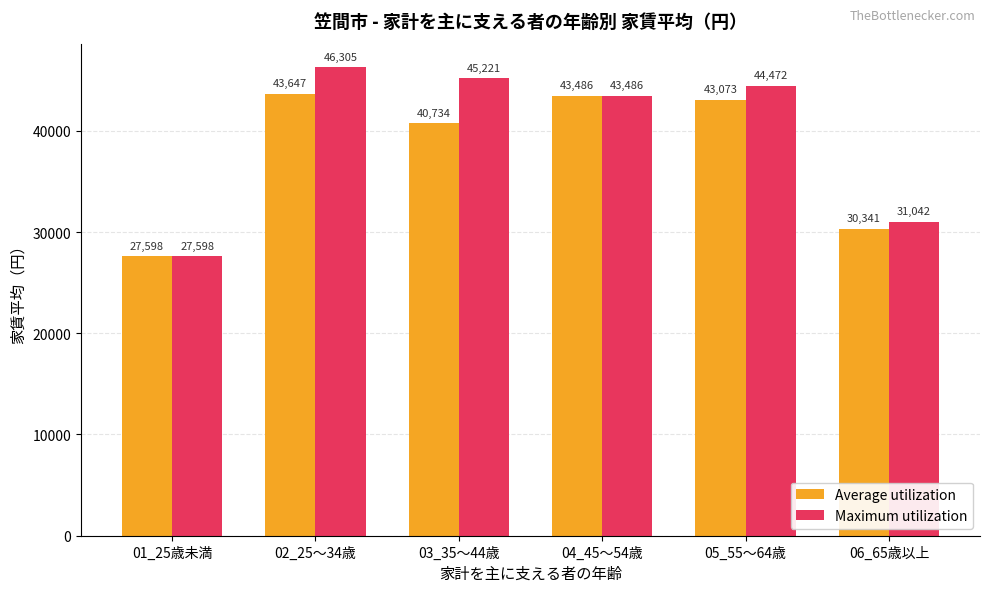

Which series has the widest spread of values?

Maximum utilization